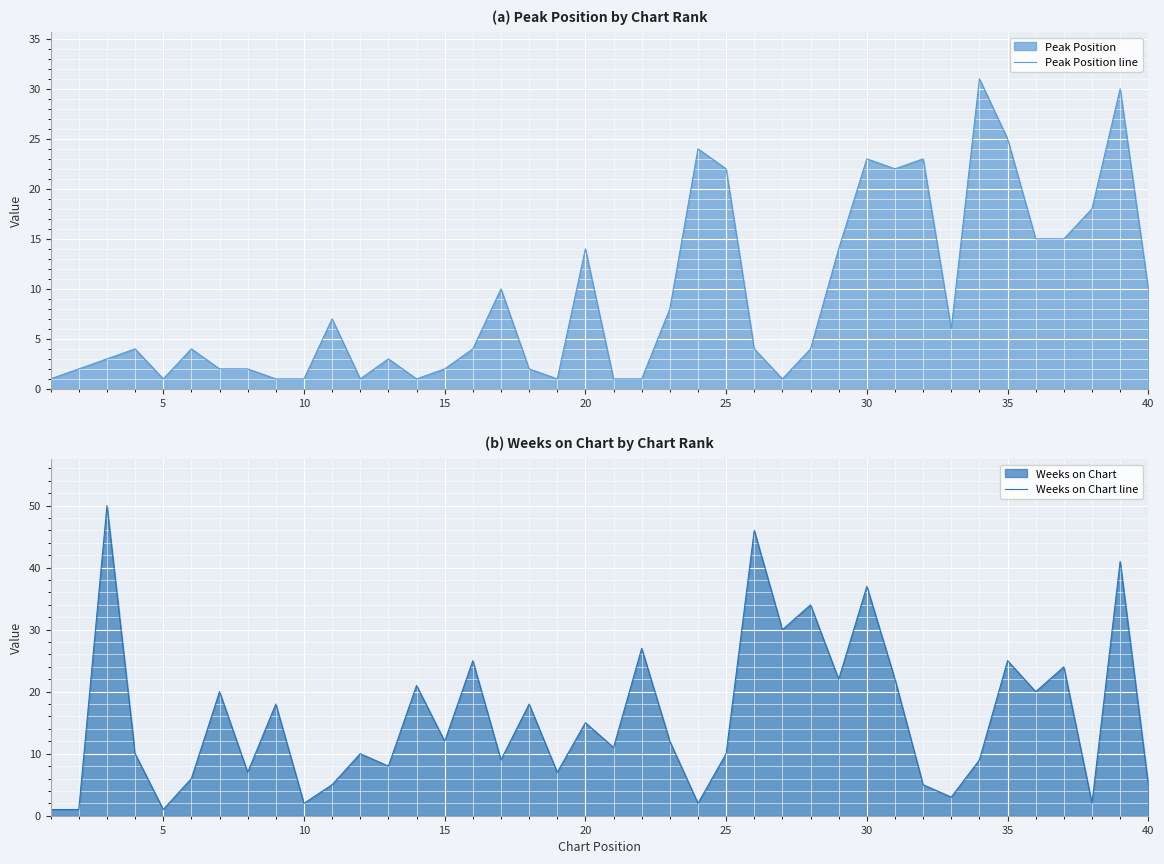

How many series are shown in this chart?

2